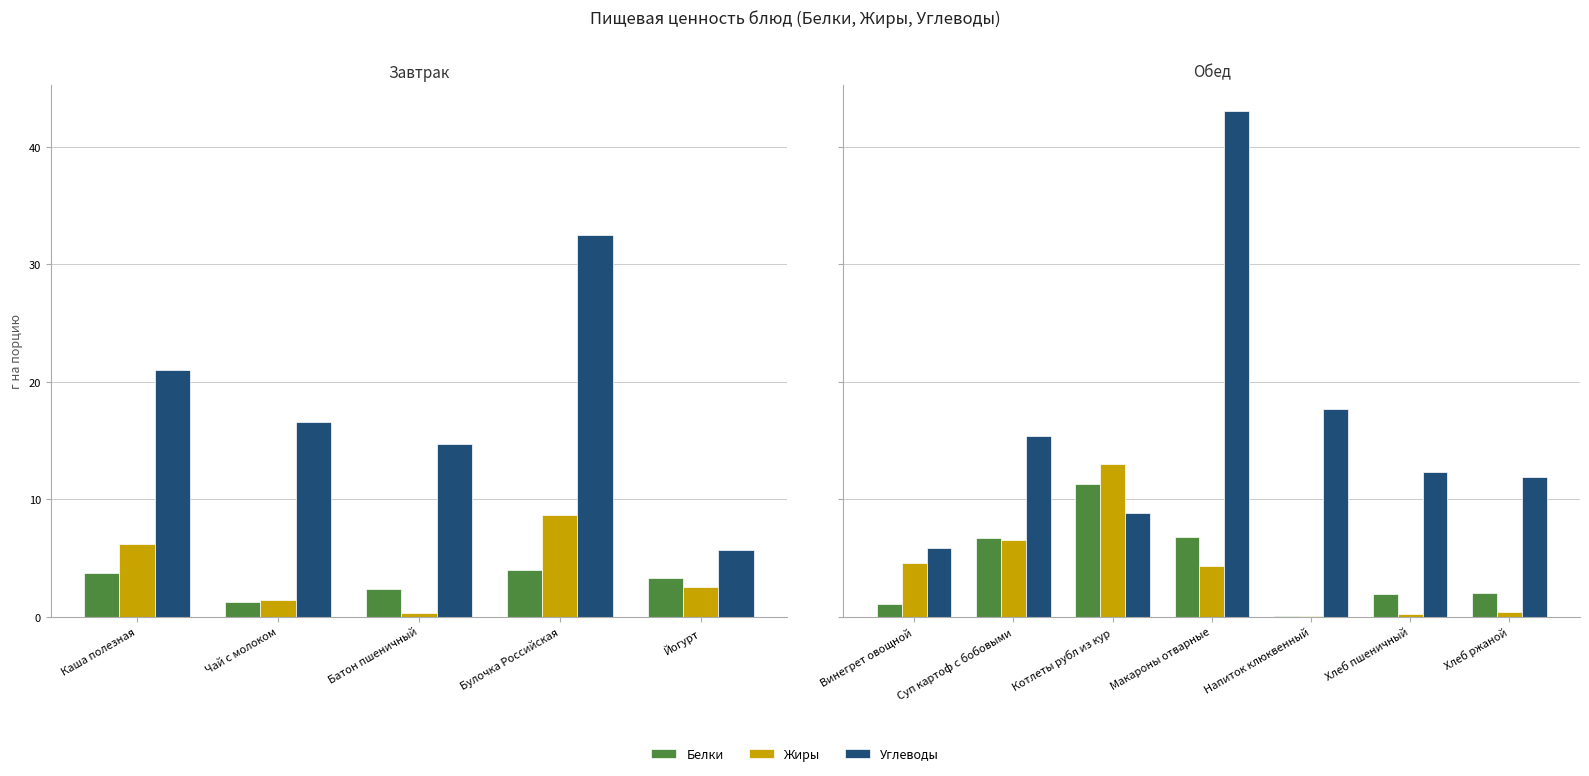

The Жиры series shows 0.4 at Хлеб ржаной. True or false?

True